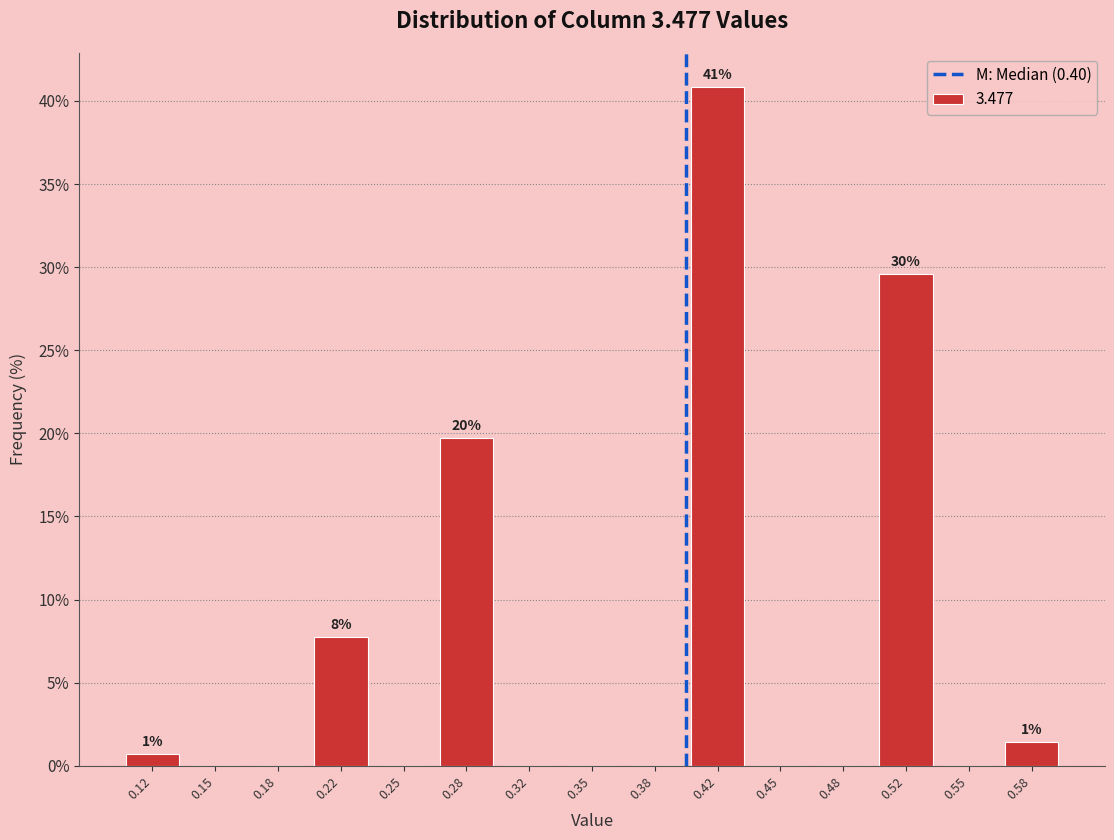

Which range on the x-axis has the tallest bar?

0.400 to 0.435